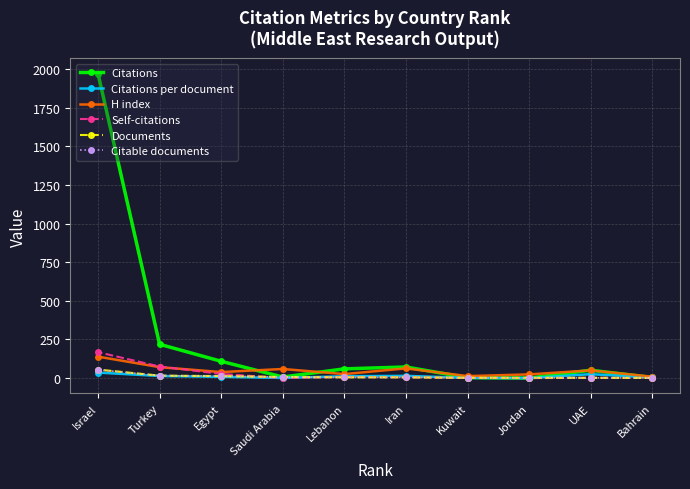

What value does the Documents series have at Saudi Arabia?

7.0